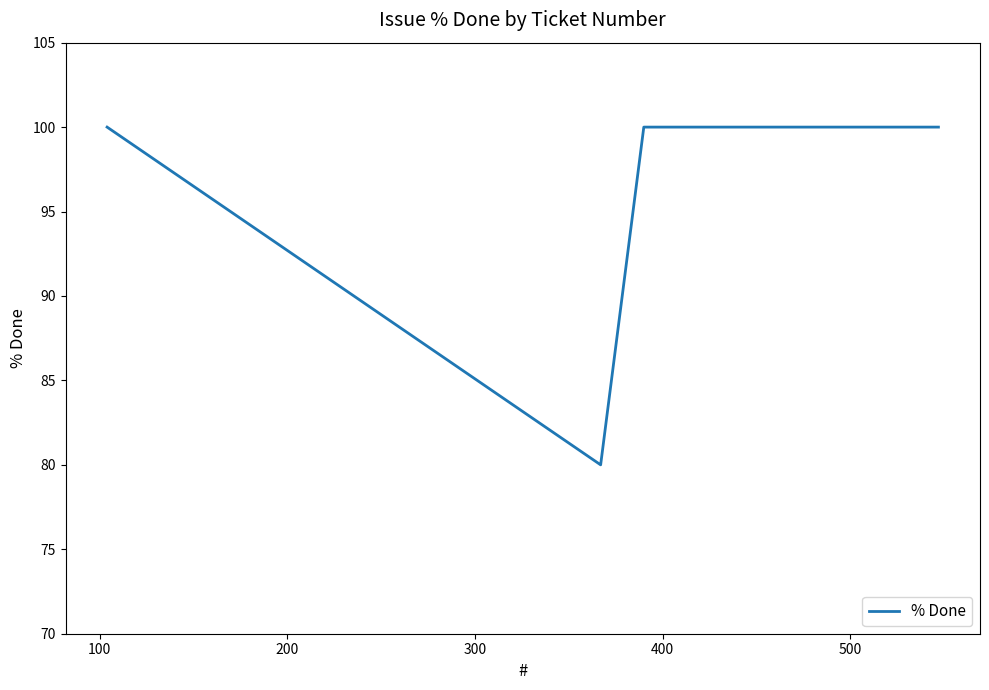

What is the maximum value shown in the chart?

100